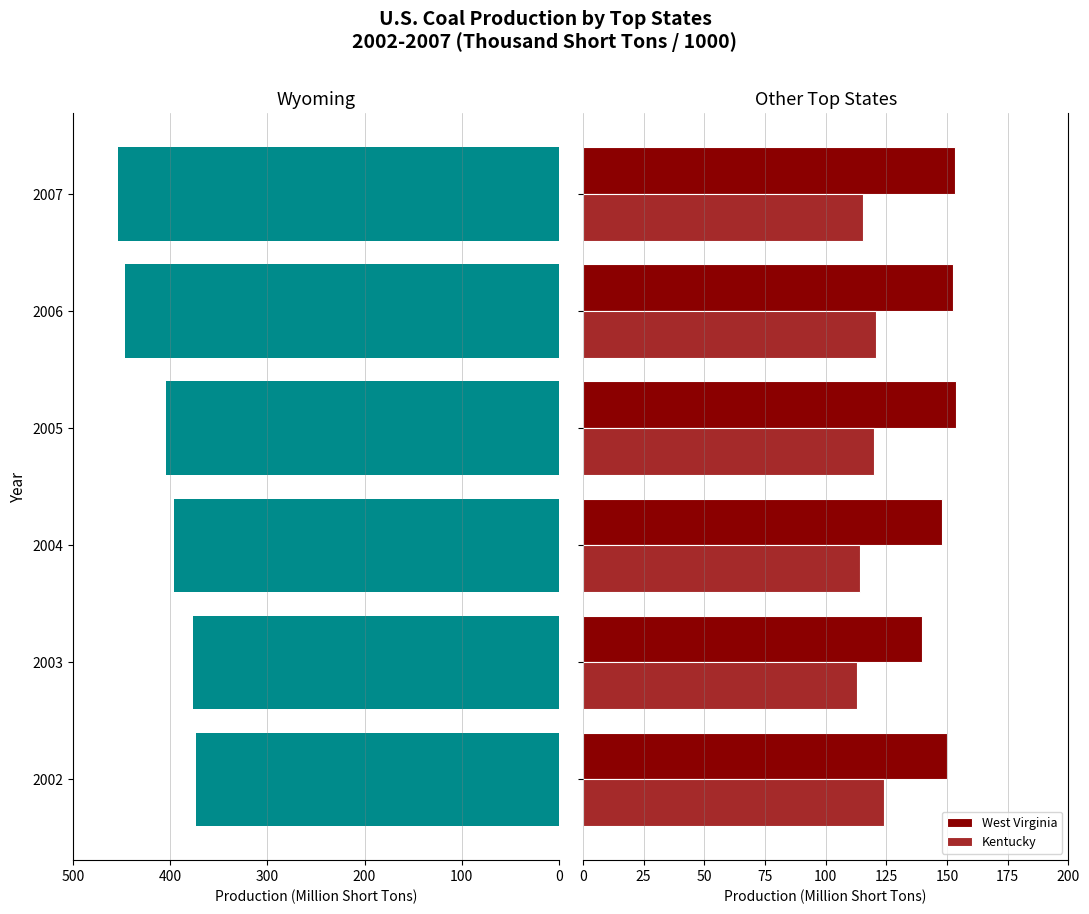

What is the average value of the West Virginia series?

149.5